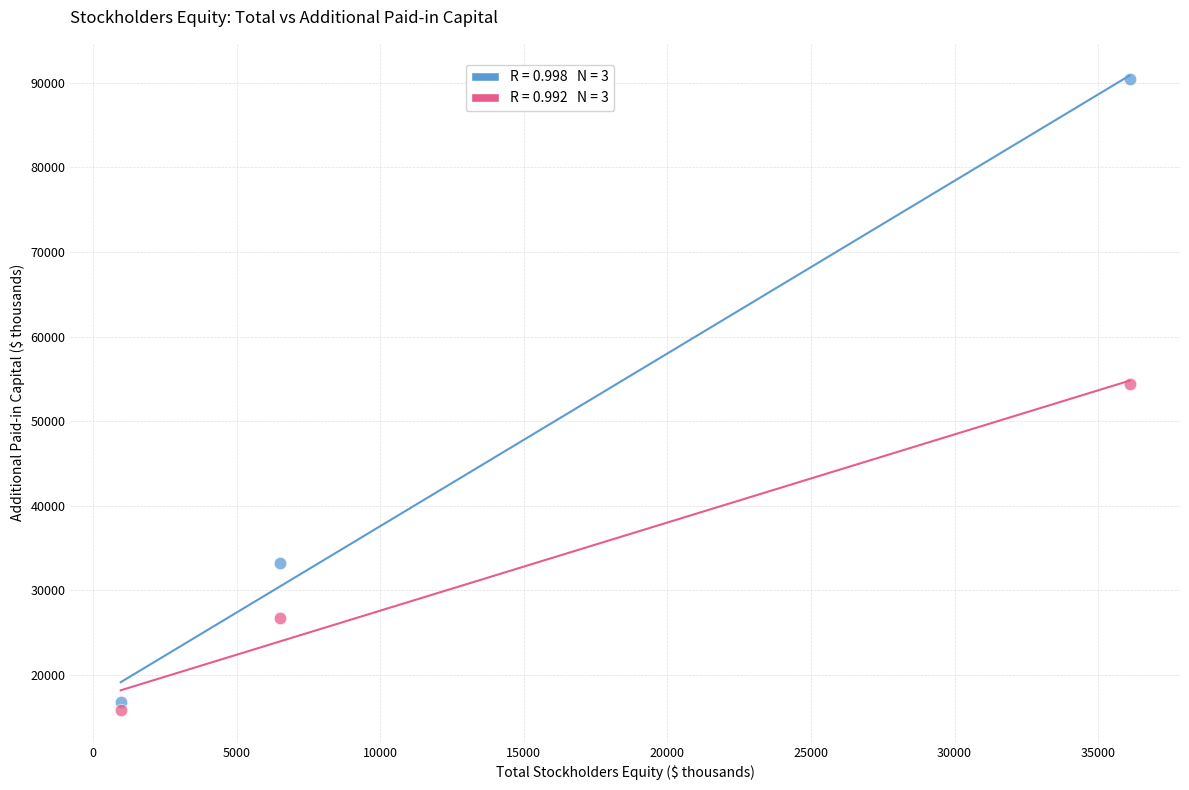

Across all series, what Y value is closest to 53133?

54344